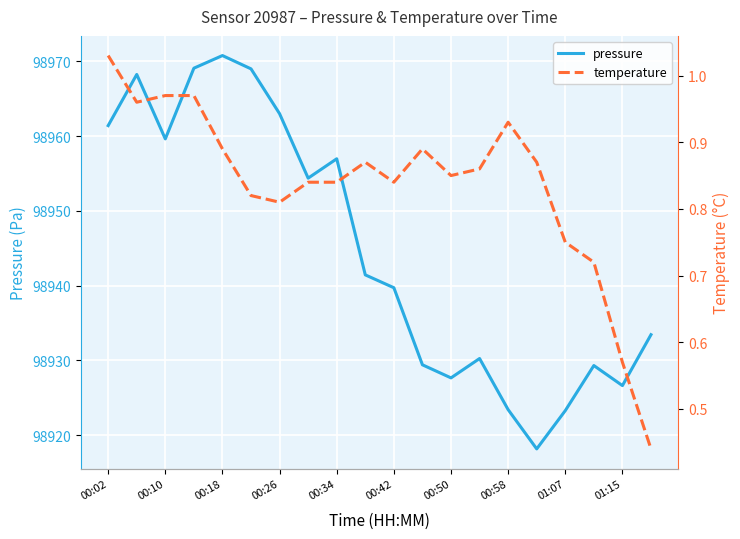

What is the difference between the maximum and minimum values in the pressure series?

52.6